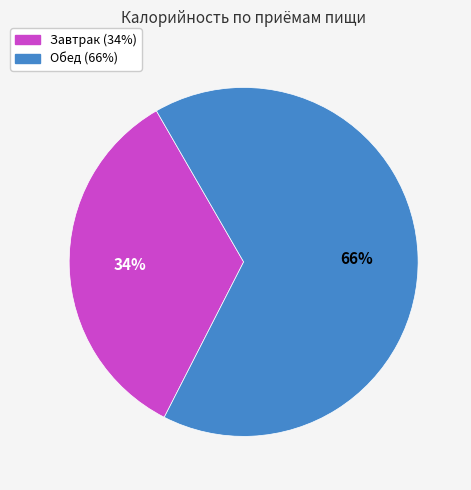

Between Обед and Завтрак, which is larger?

Обед